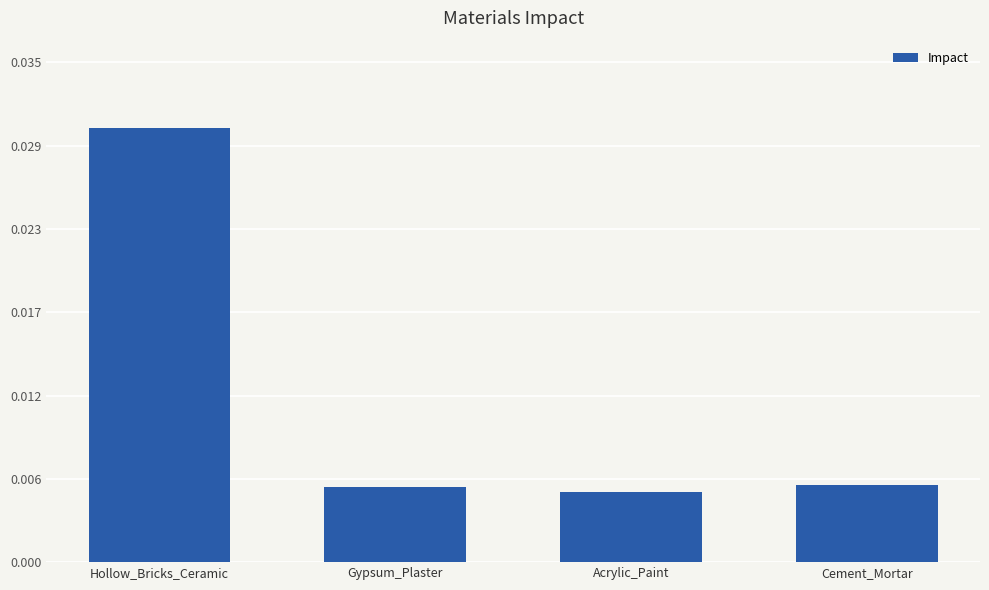

Are the bars horizontal?

No